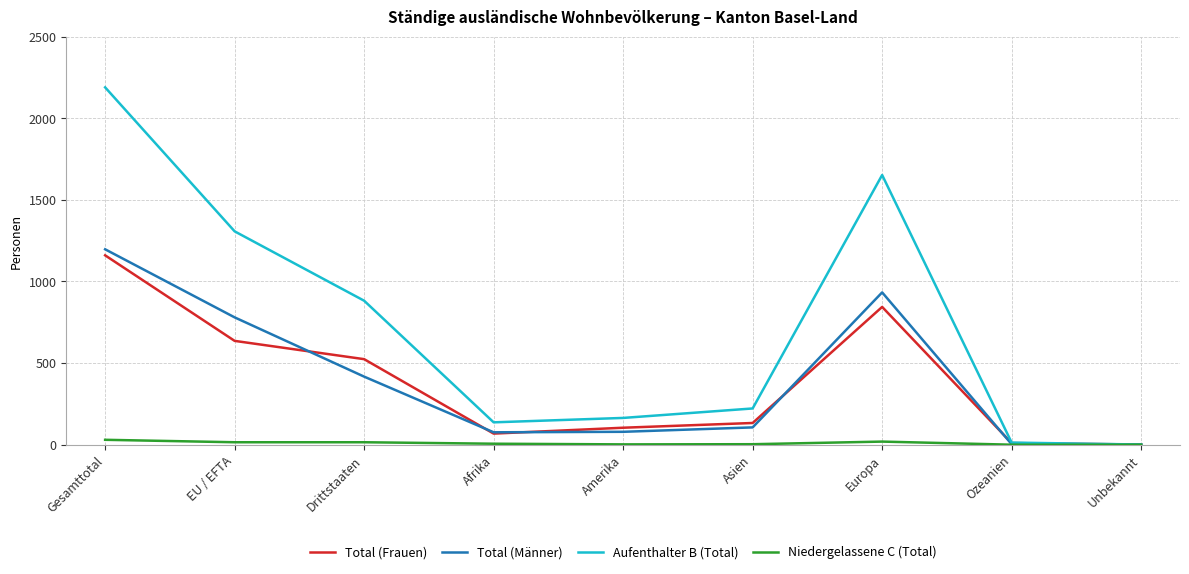

Where is Total (Männer) nearest to the value 598?

Drittstaaten